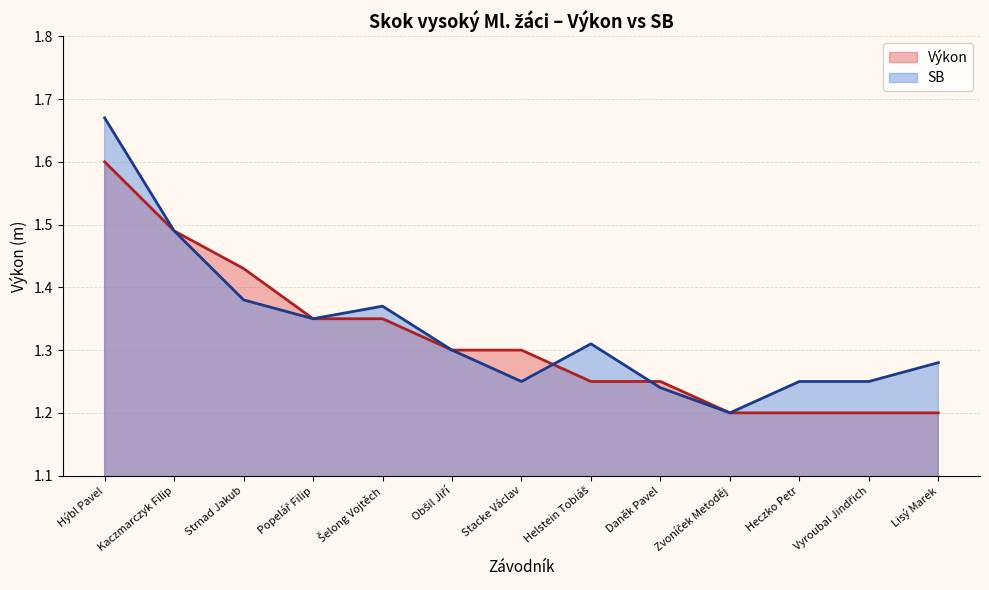

What are all the series names shown in the legend?

Výkon, SB